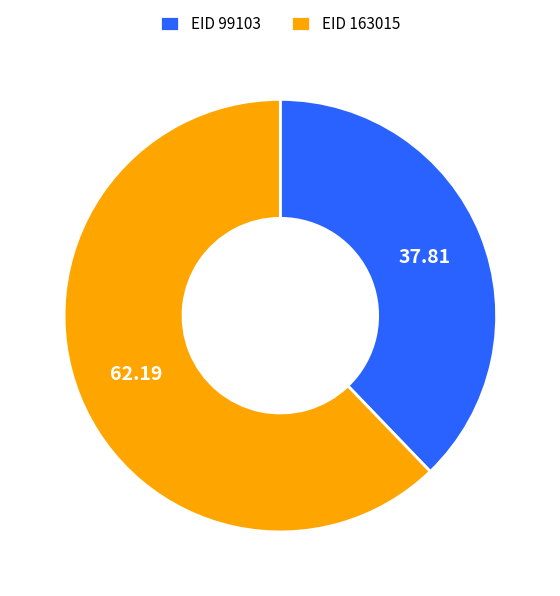

Between EID 163015 and EID 99103, which is larger?

EID 163015